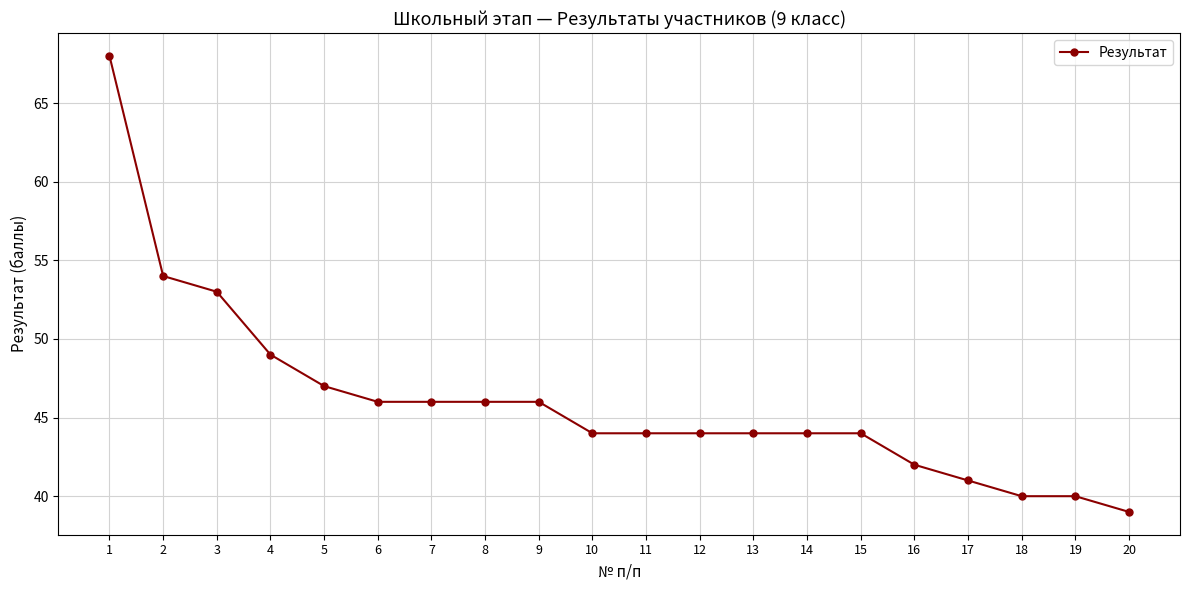

What is the change in value from 1 to 18?

-28